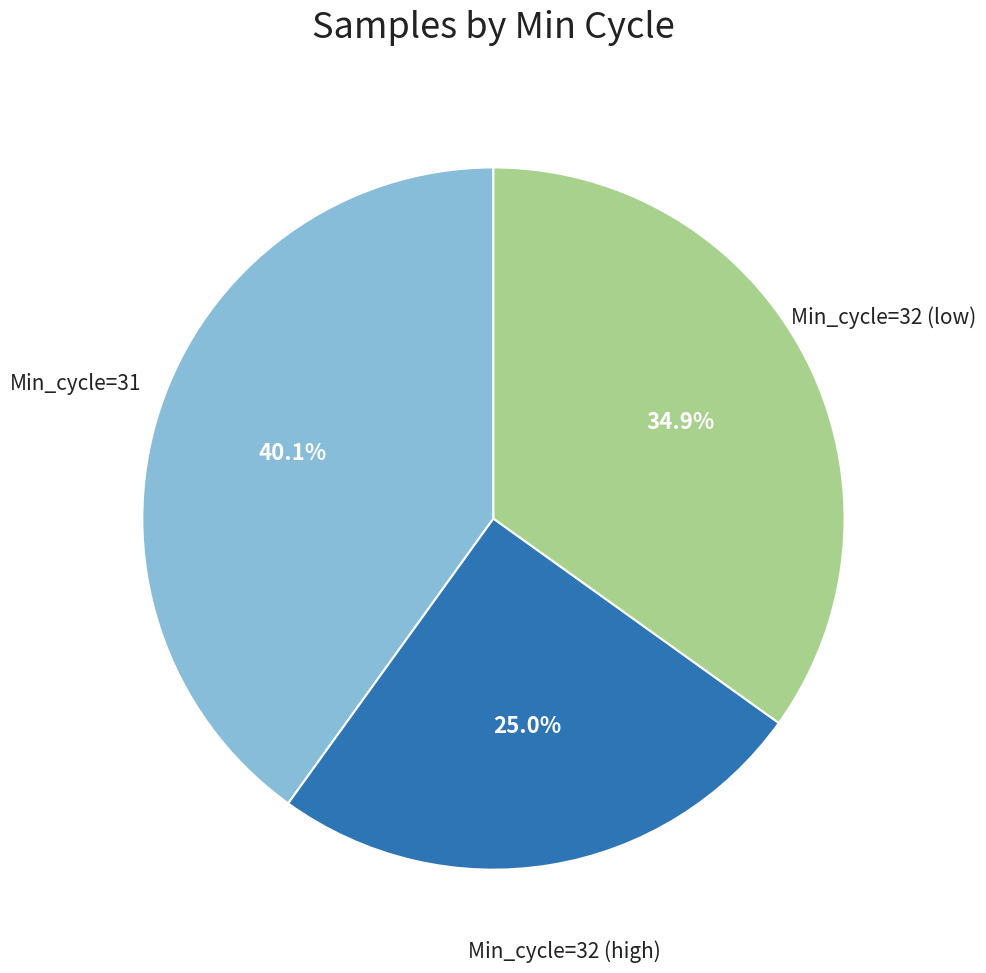

Is there any slice that represents more than half of the pie?

No